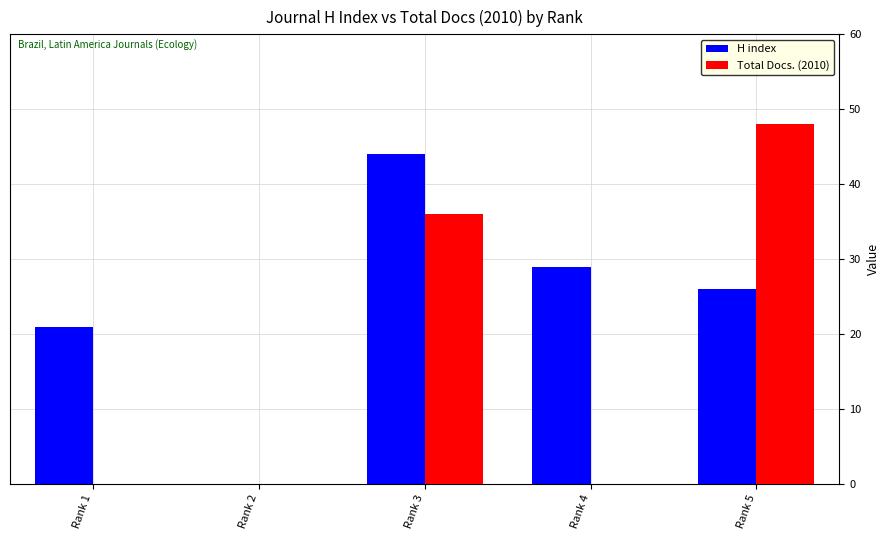

At which label is Total Docs. (2010) closest to 24?

Rank 3